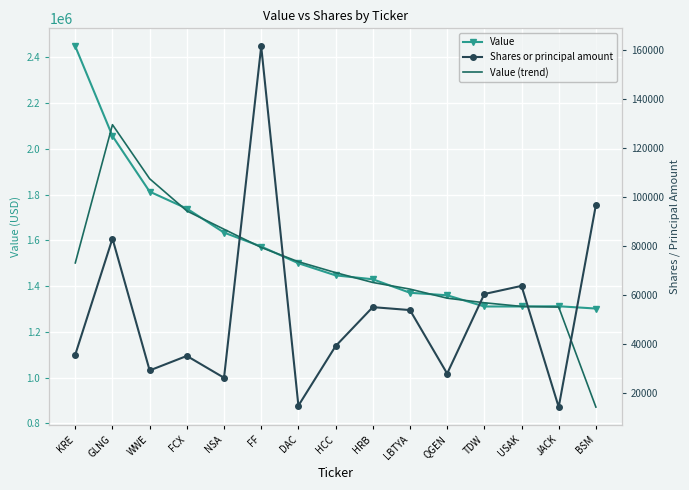

The value of Value (trend) at LBTYA is 1866524.1. True or false?

False